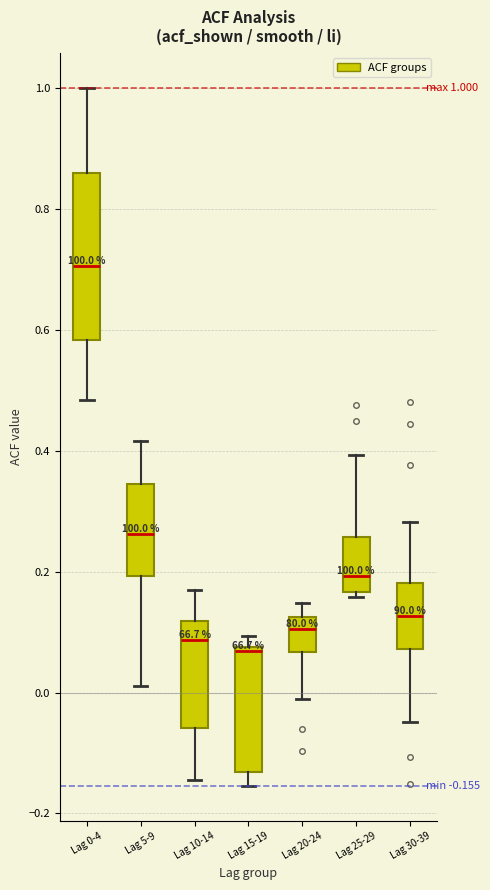

Which box's median line is the highest?

Lag 0-4